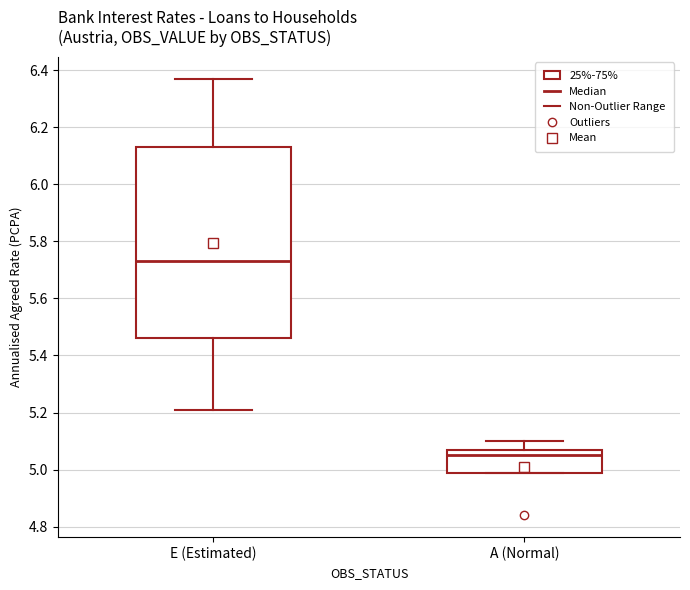

Which box is the tallest, from its lower edge to its upper edge?

E (Estimated)